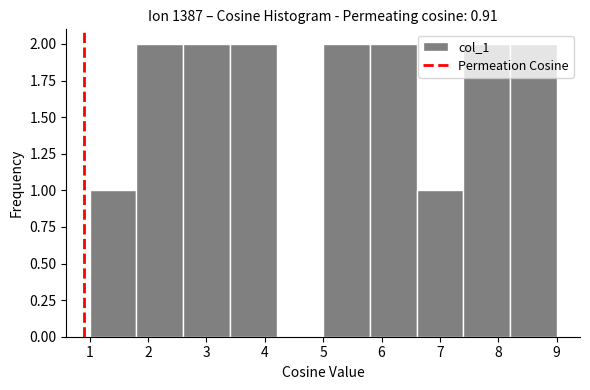

What is the height of the bar covering 1.0 to 1.8 on the x-axis? The values are not printed on the chart, so give them approximately, as read against the axis.

1